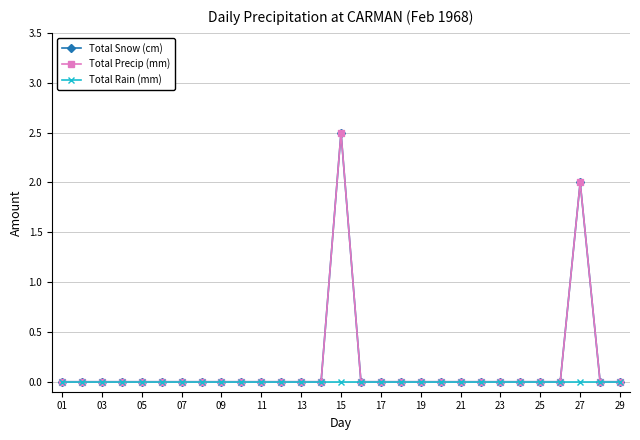

Which series has the widest spread of values?

Total Snow (cm)